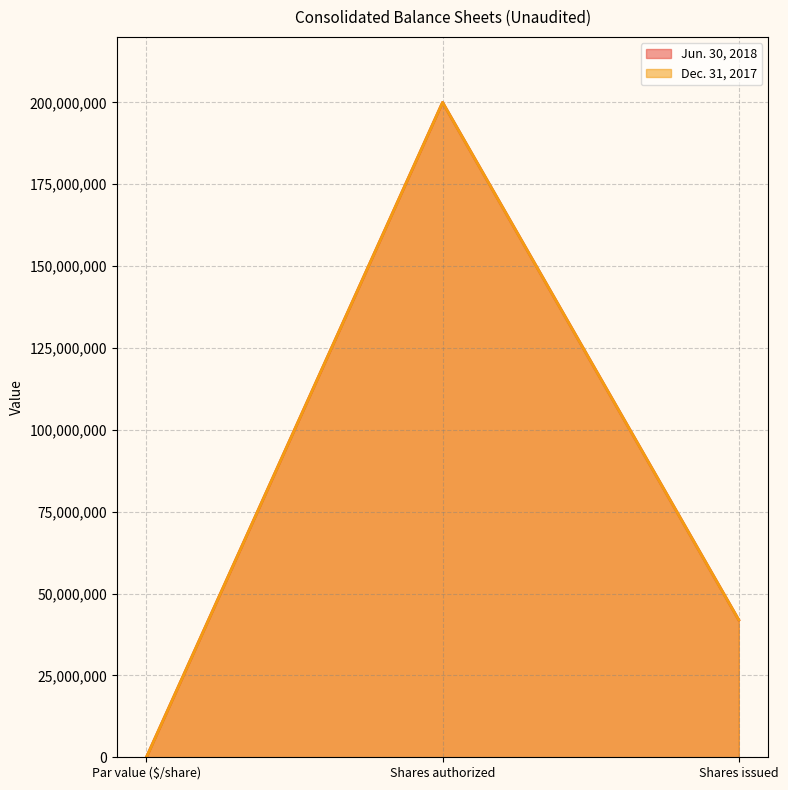

What position from the left is Shares issued?

3